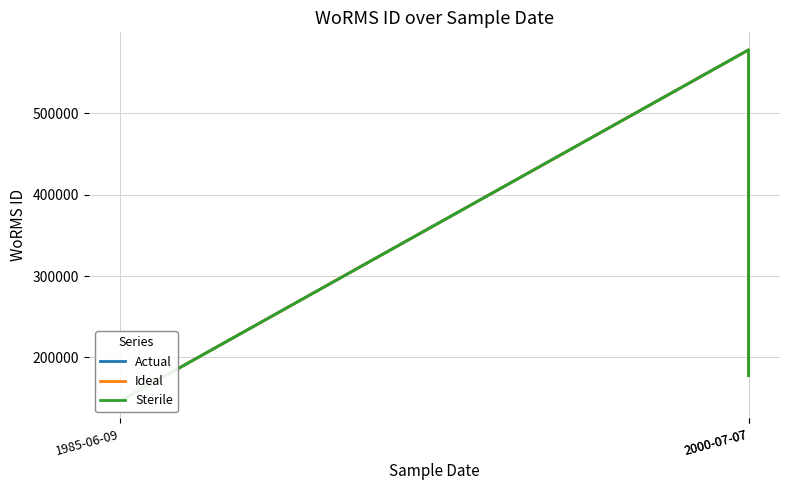

Reading right to left, transcribe all the data shown in this chart.

Actual: 1985-06-09=146585	2000-07-07=577752	2000-07-07=177649
Ideal: 1985-06-09=146585	2000-07-07=577752	2000-07-07=177649
Sterile: 1985-06-09=146585	2000-07-07=577752	2000-07-07=177649